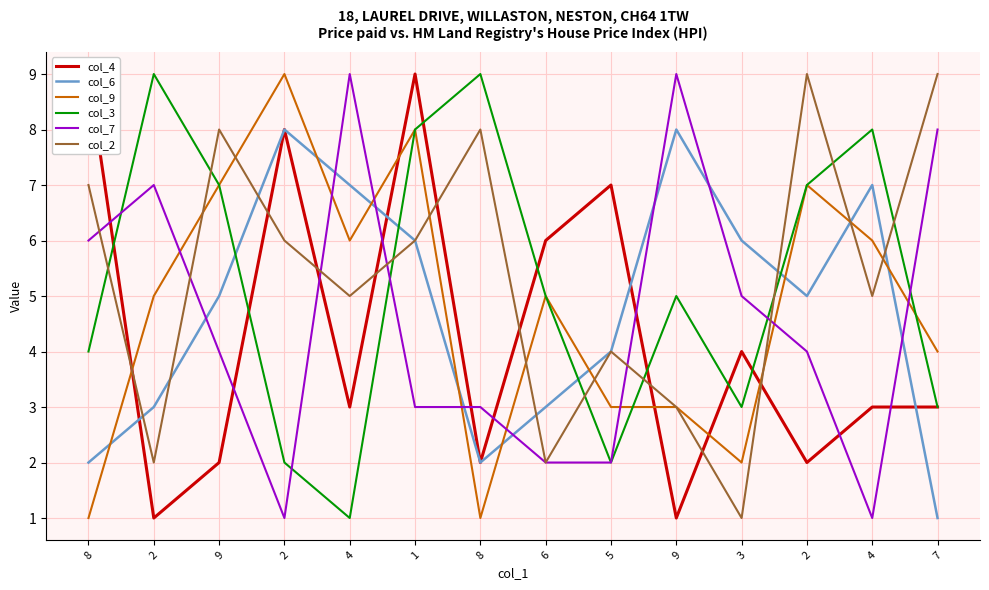

At 8, list the series in order from smallest to largest.

col_9, col_6, col_3, col_7, col_2, col_4